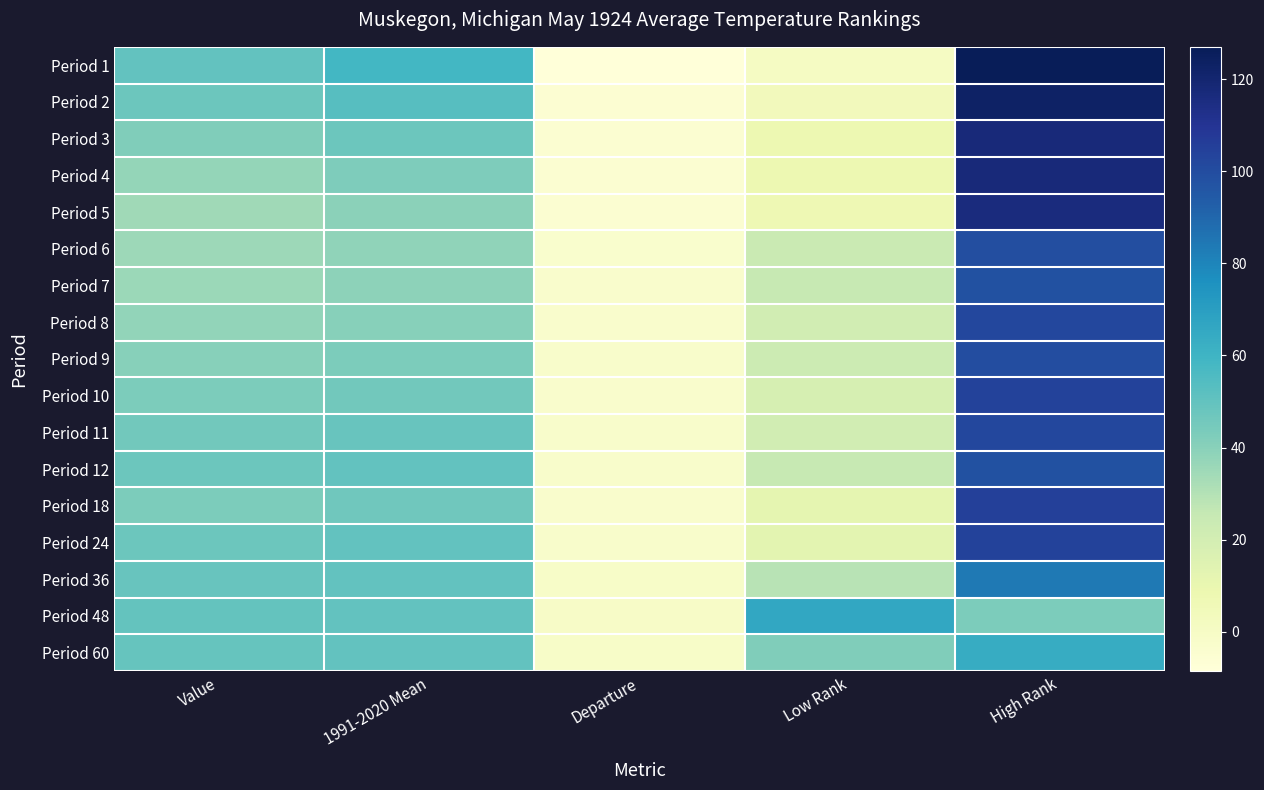

At how many categories does at least one series exceed 76?

1